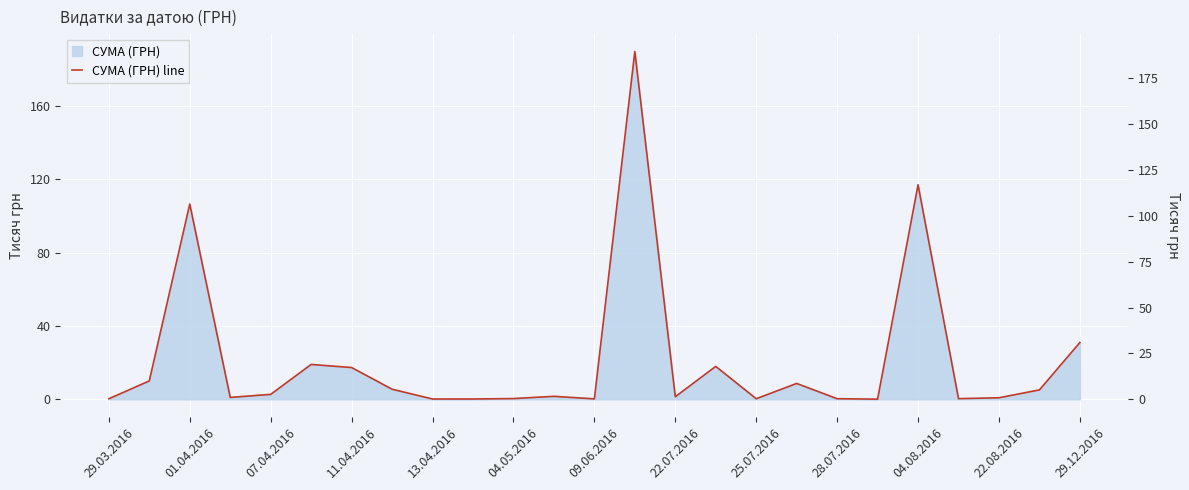

What is the difference between the second highest and second lowest values?

116.9